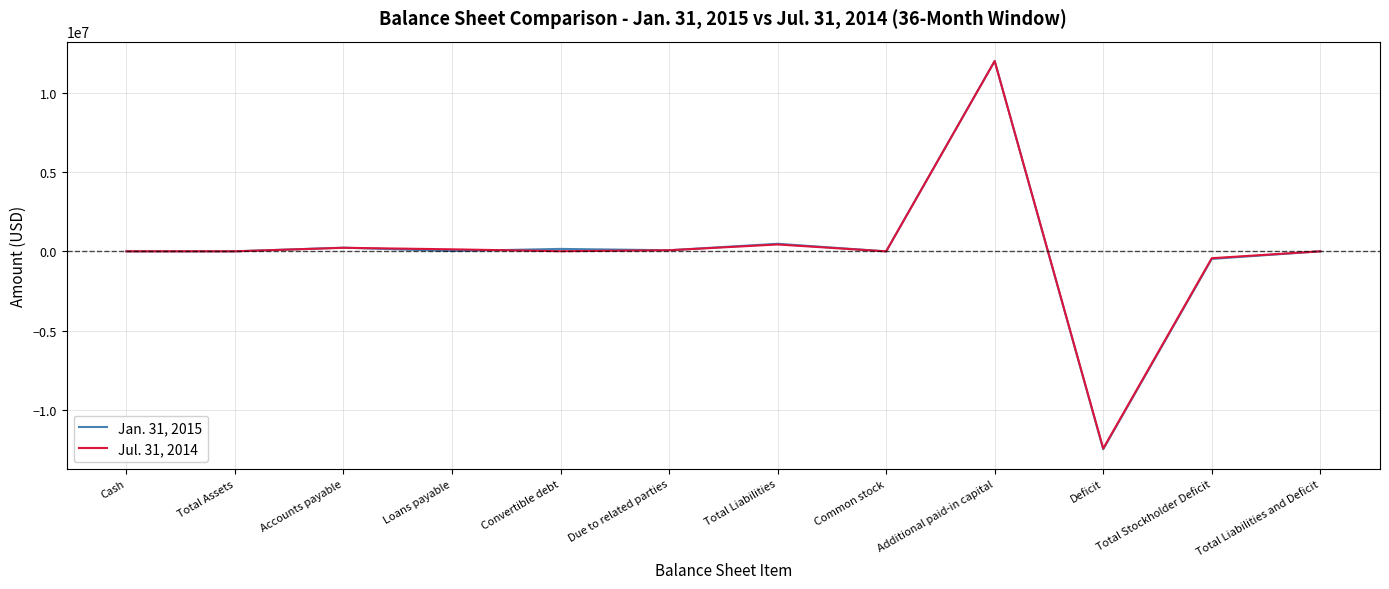

Which series has the largest range (max minus min)?

Jan. 31, 2015